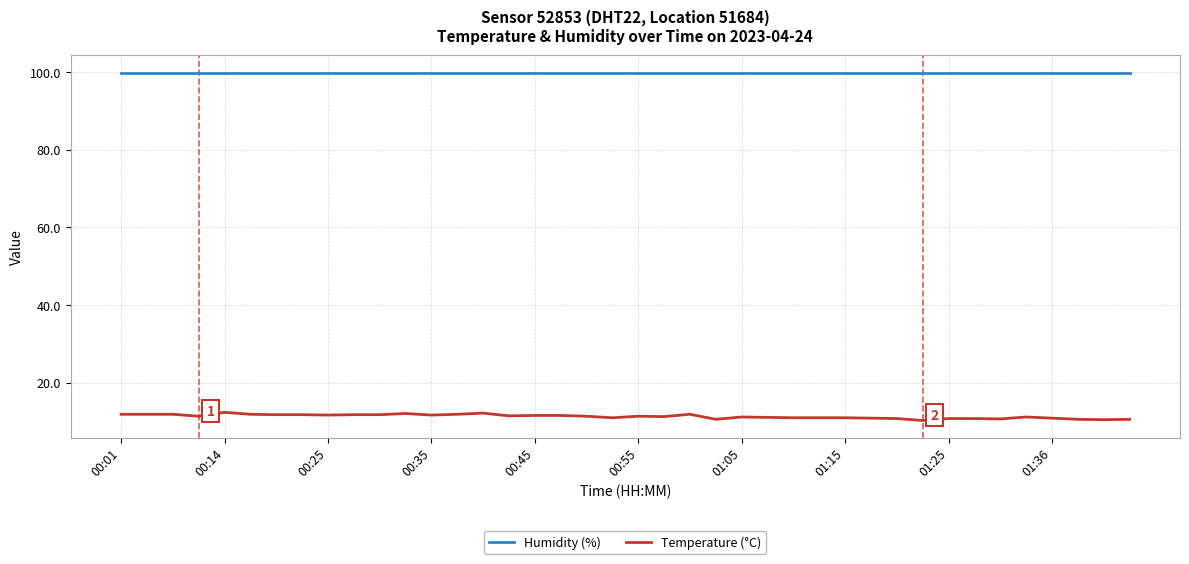

At how many categories does at least one series exceed 16?

40